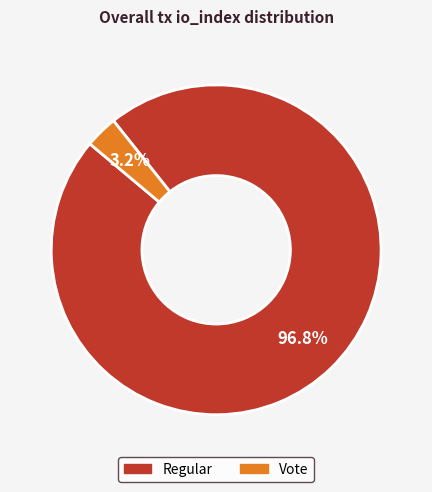

Count the number of slices in the pie.

2